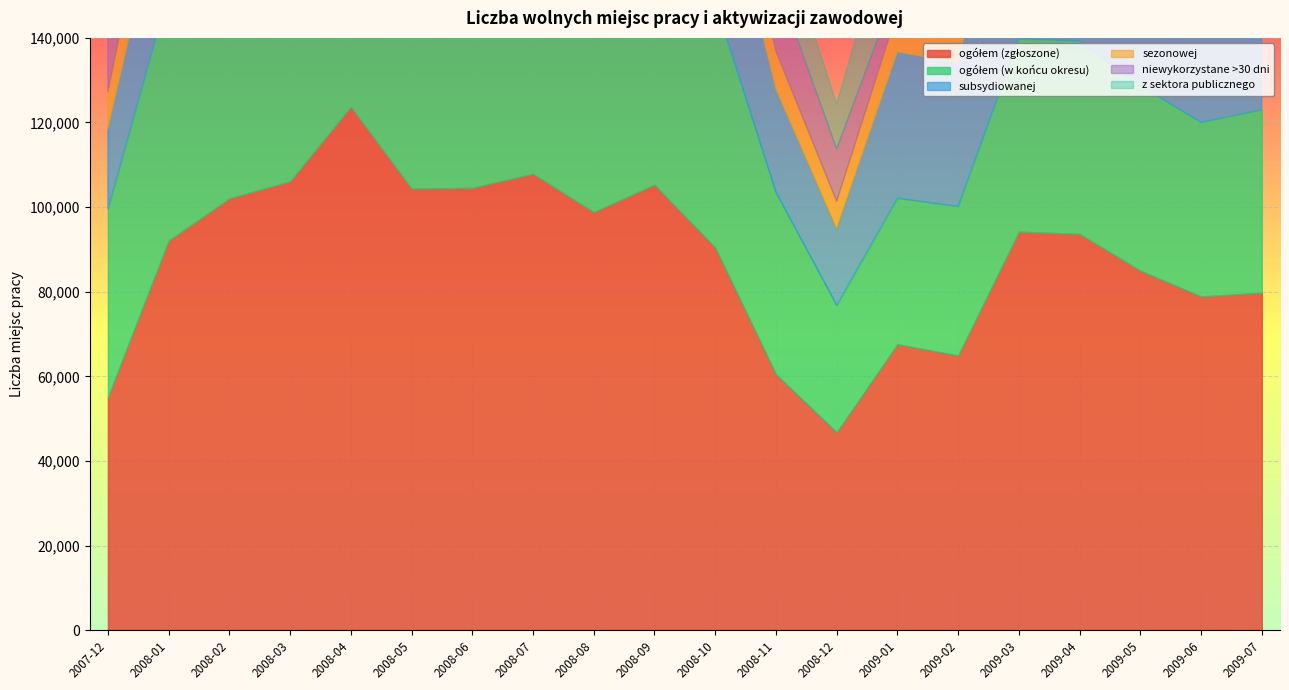

Reading left to right, extract all data points from this chart.

ogółem (zgłoszone): 2007-12=55018	2008-01=92074	2008-02=102057	2008-03=106116	2008-04=123750	2008-05=104392	2008-06=104574	2008-07=107877	2008-08=98831	2008-09=105315	2008-10=90424	2008-11=60479	2008-12=46764	2009-01=67581	2009-02=64919	2009-03=94198	2009-04=93673	2009-05=84974	2009-06=78885	2009-07=79760
ogółem (w końcu okresu): 2007-12=44484	2008-01=58638	2008-02=66554	2008-03=71314	2008-04=78415	2008-05=72651	2008-06=80692	2008-07=79201	2008-08=77384	2008-09=73760	2008-10=57899	2008-11=42984	2008-12=30044	2009-01=34537	2009-02=35281	2009-03=45607	2009-04=45561	2009-05=43735	2009-06=41175	2009-07=43255
subsydiowanej: 2007-12=18848	2008-01=30024	2008-02=45011	2008-03=49988	2008-04=54348	2008-05=43028	2008-06=38272	2008-07=45790	2008-08=38940	2008-09=42414	2008-10=38168	2008-11=24302	2008-12=17892	2009-01=34545	2009-02=33912	2009-03=58948	2009-04=56179	2009-05=46099	2009-06=42969	2009-07=39098
sezonowej: 2007-12=8916	2008-01=16389	2008-02=14738	2008-03=15386	2008-04=18139	2008-05=16969	2008-06=17363	2008-07=14869	2008-08=16654	2008-09=17258	2008-10=13495	2008-11=9036	2008-12=6699	2009-01=9469	2009-02=7767	2009-03=10461	2009-04=11188	2009-05=10977	2009-06=9703	2009-07=10760
niewykorzystane >30 dni: 2007-12=19923	2008-01=12429	2008-02=17032	2008-03=21941	2008-04=22199	2008-05=22670	2008-06=27780	2008-07=29101	2008-08=28789	2008-09=25522	2008-10=21258	2008-11=17100	2008-12=12374	2009-01=6129	2009-02=7671	2009-03=8269	2009-04=10222	2009-05=9559	2009-06=10663	2009-07=10633
z sektora publicznego: 2007-12=10445	2008-01=21161	2008-02=28982	2008-03=32475	2008-04=34181	2008-05=26090	2008-06=21888	2008-07=25593	2008-08=24903	2008-09=26654	2008-10=21976	2008-11=14852	2008-12=10607	2009-01=21386	2009-02=23809	2009-03=38027	2009-04=35315	2009-05=26309	2009-06=21386	2009-07=20836